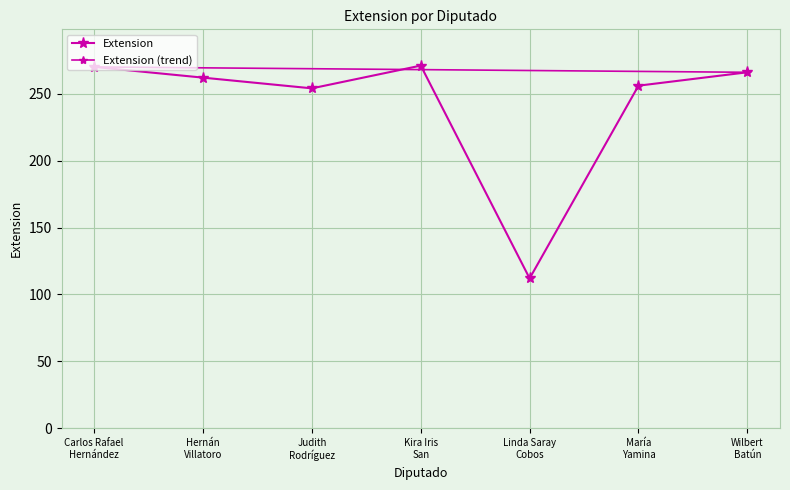

What is the label of the 4th point from the left?

Kira Iris
San